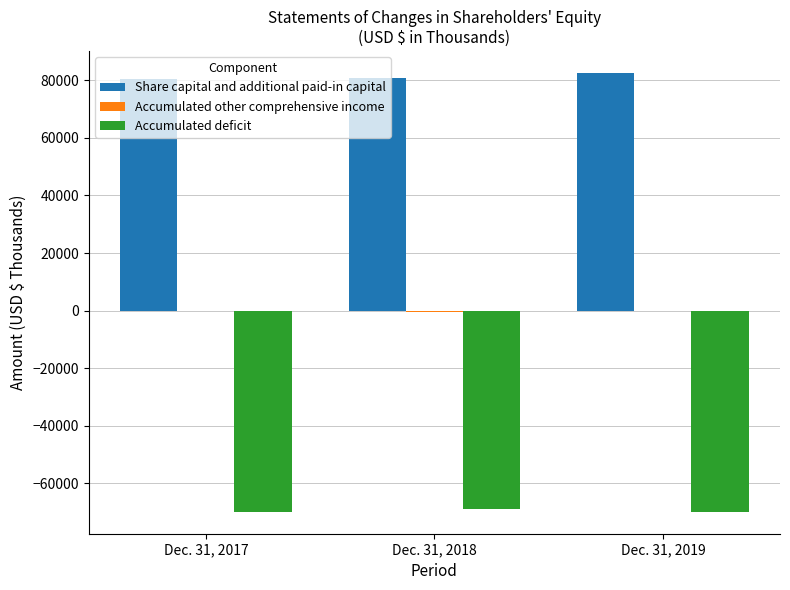

How many Share capital and additional paid-in capital values are between 80270 and 82545?

3